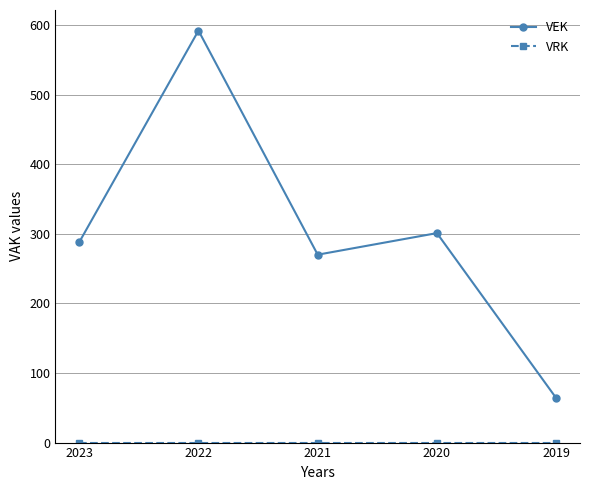

What is the difference between the highest and lowest values at 2023?

288